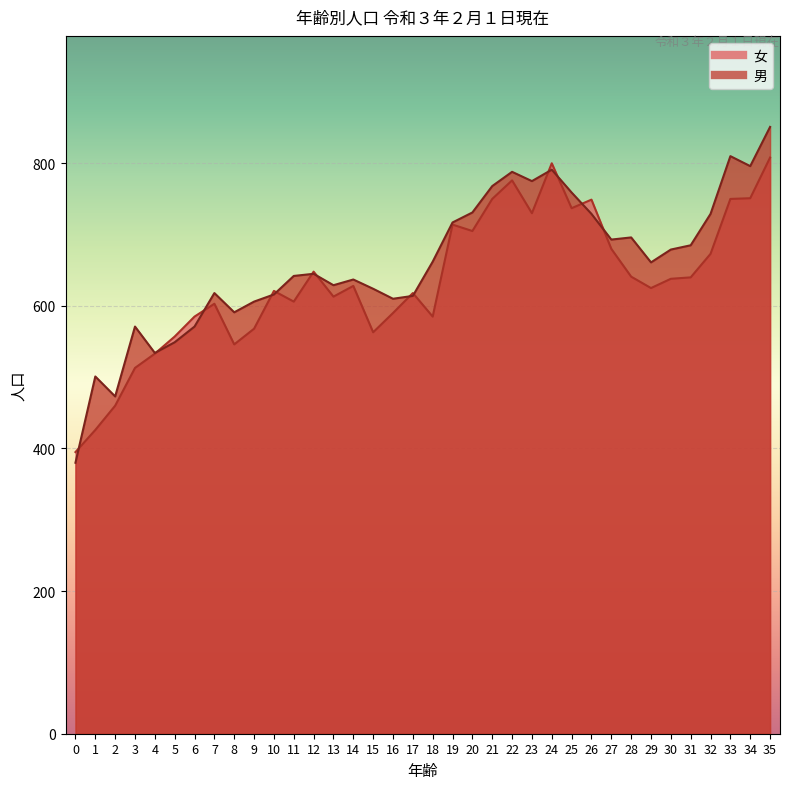

True or false: 男 has a value of 717 at 19.

True